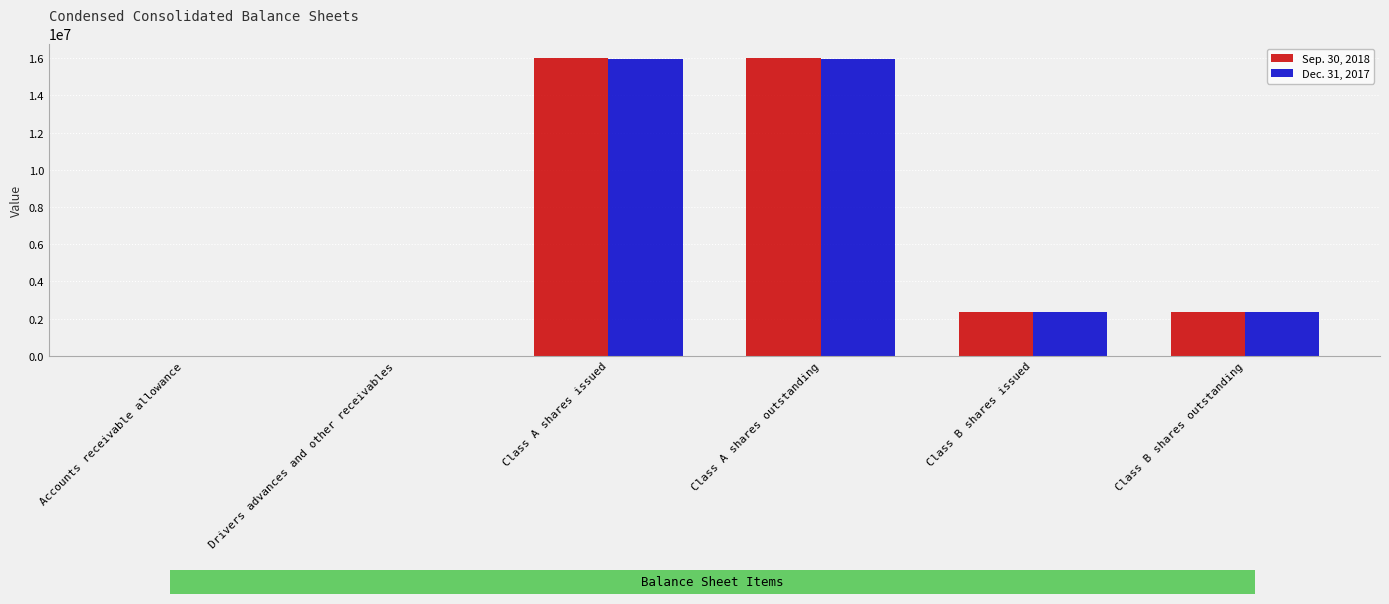

Between Class A shares outstanding and Class B shares issued, which series saw the biggest shift?

Sep. 30, 2018